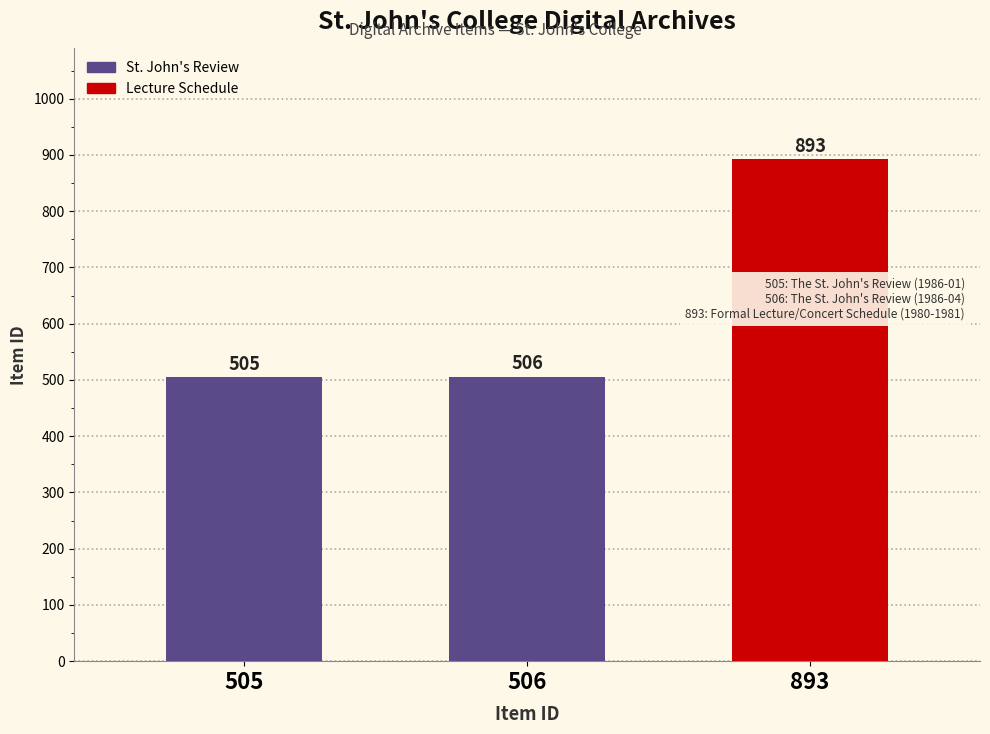

How many bars are there in total?

3